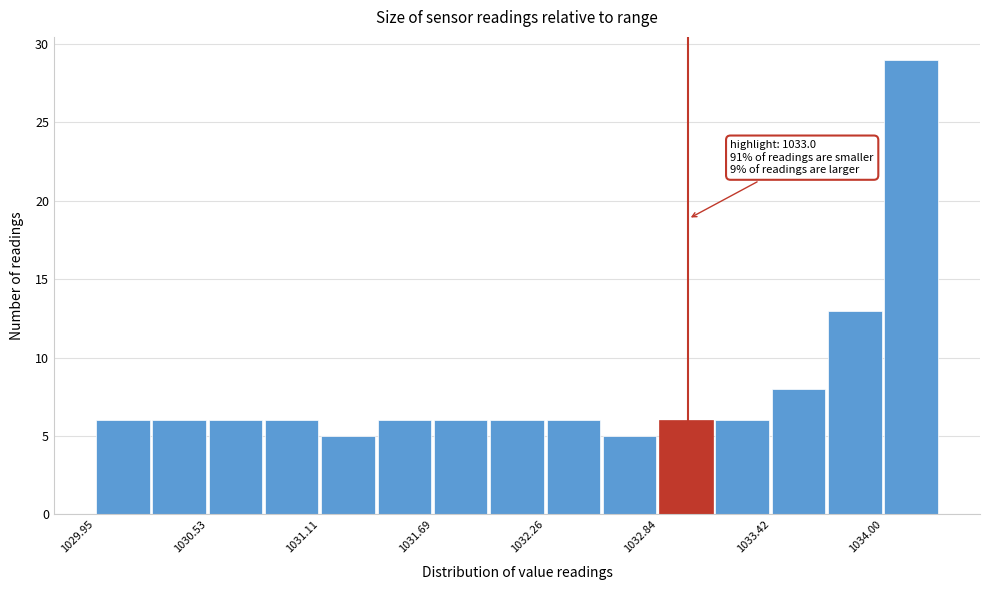

Around what value on the x-axis is the tallest bar? Give the approximate position of its centre, as read against the axis.

1034.1